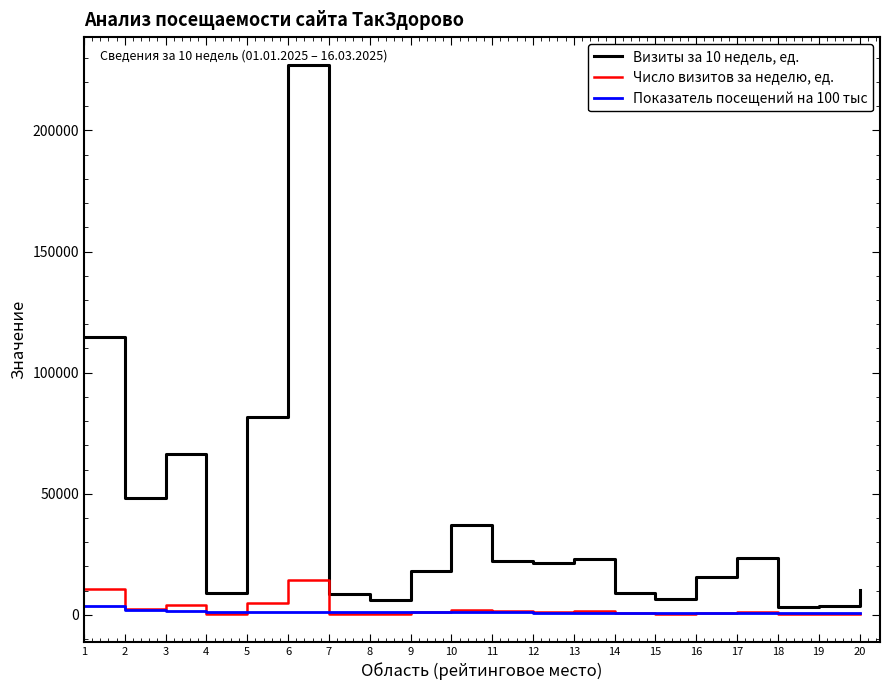

What is the difference between the highest and lowest values at 13?

22198.9